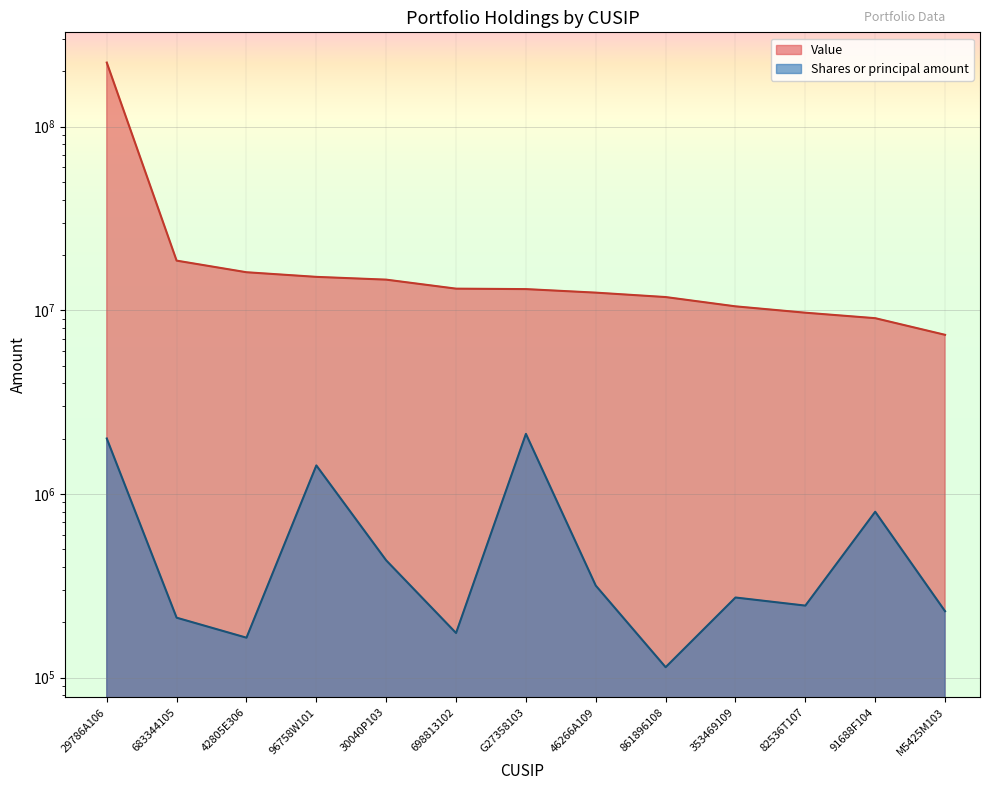

How many lines are shown in the chart?

2